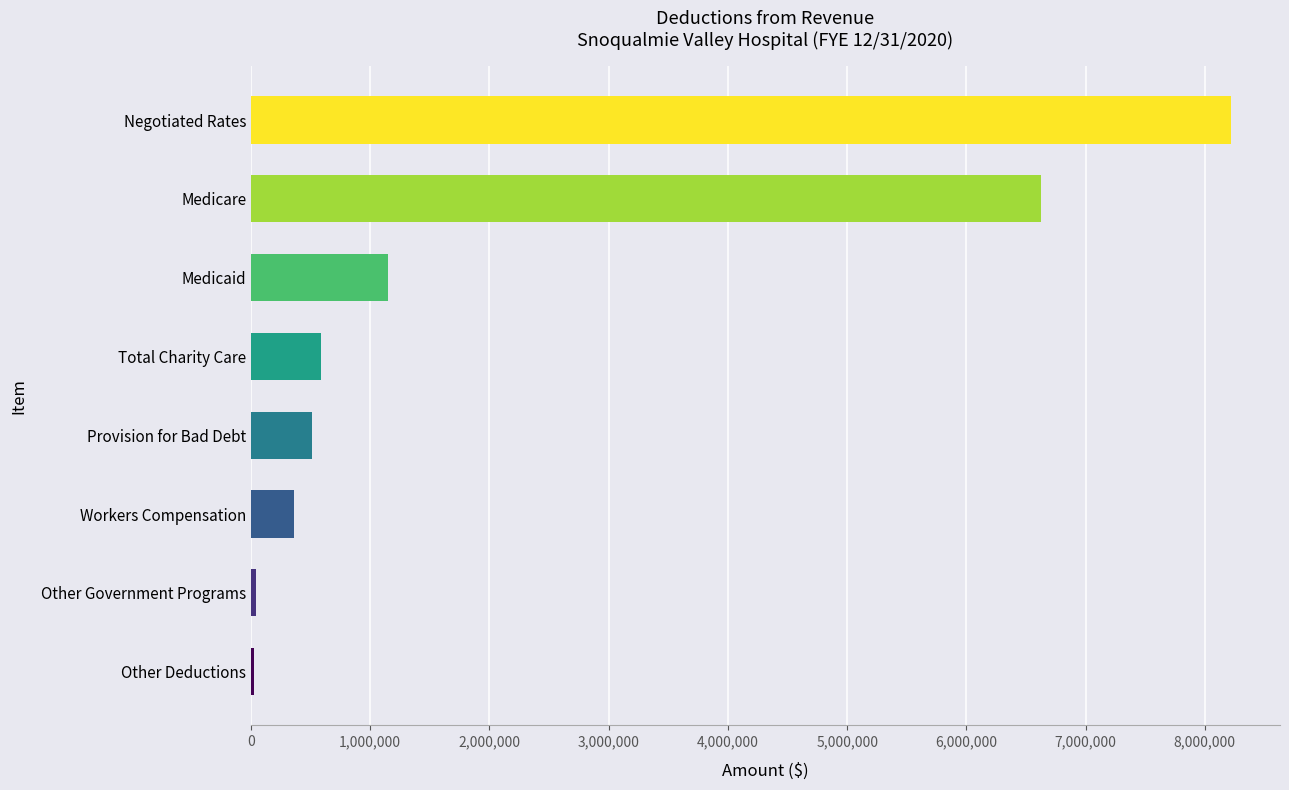

Between Medicaid and Other Government Programs, which is larger?

Medicaid